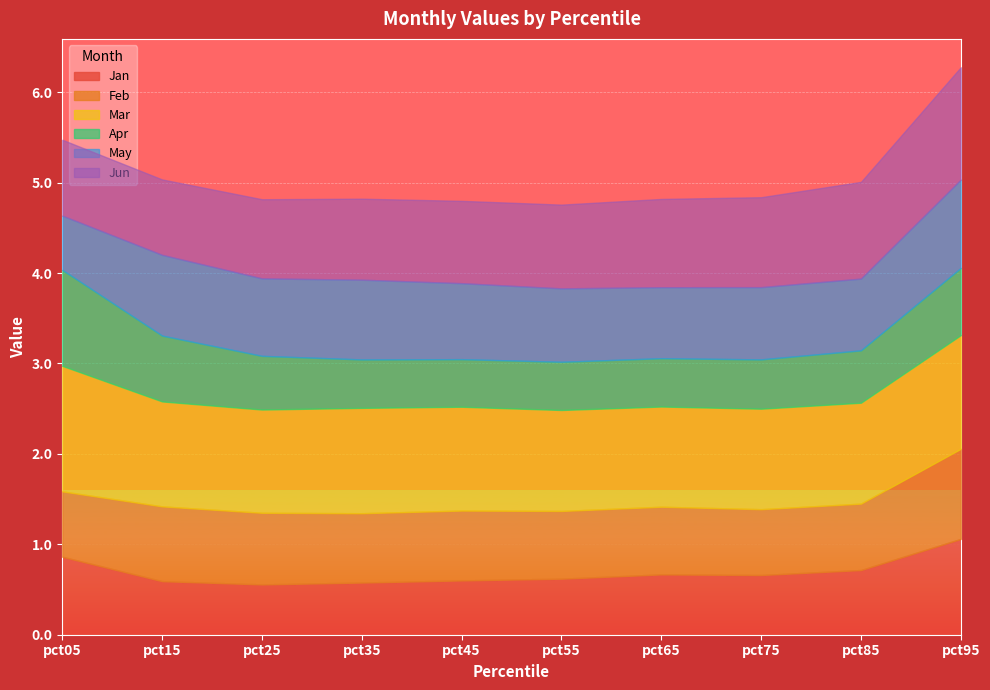

What is the value of the Jun point at the 4th from the left?

0.9